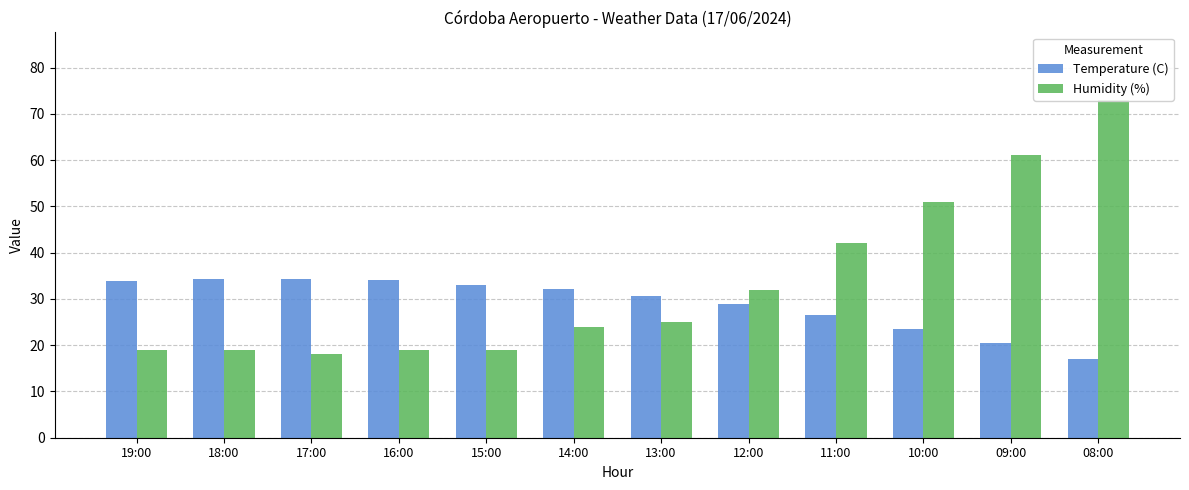

What is the label of the 10th bar from the right?

17:00